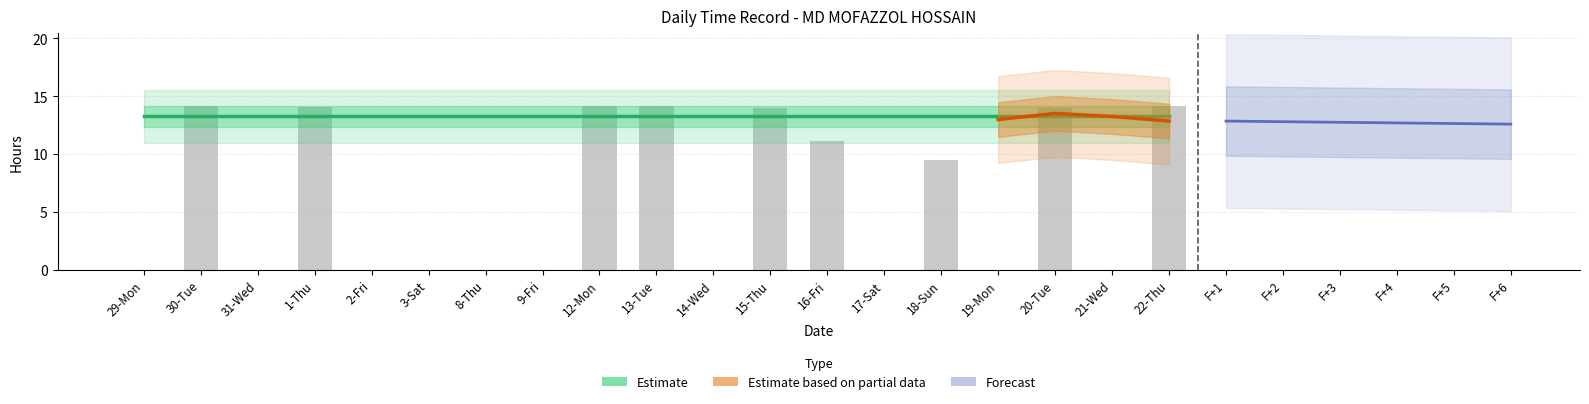

Are the bars horizontal?

No